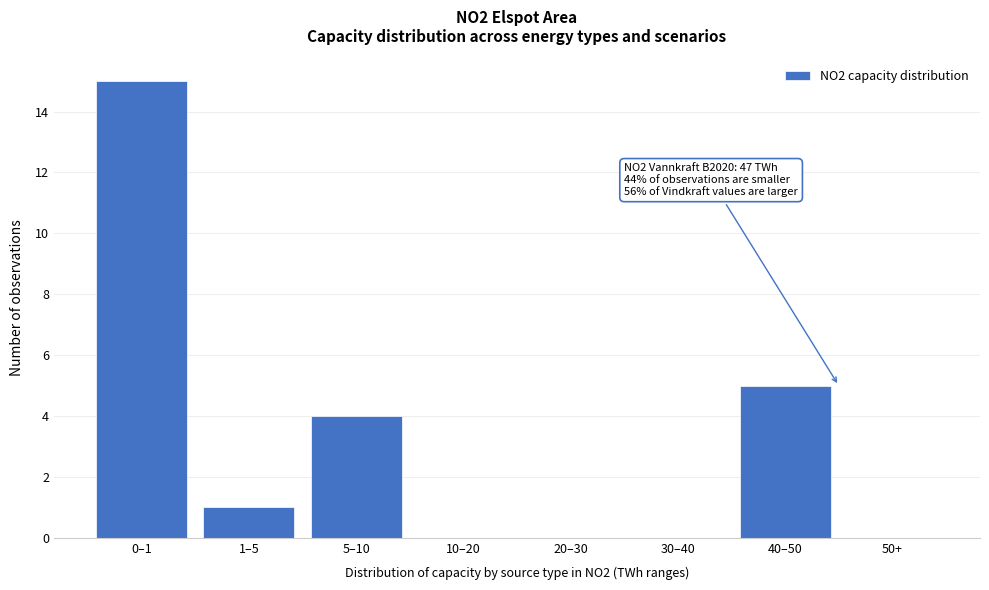

Reading left to right, list all the values displayed in this chart.

0–1=15	1–5=1	5–10=4	10–20=0	20–30=0	30–40=0	40–50=5	50+=0